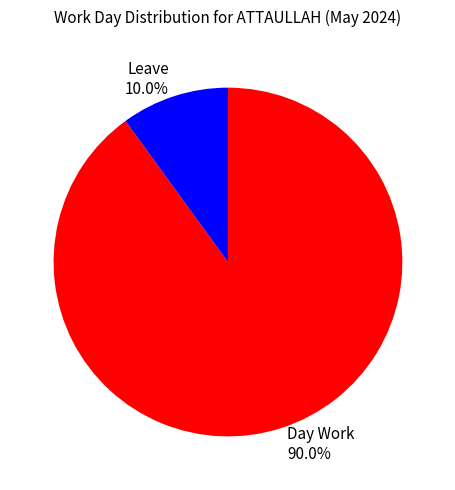

Rank the categories by value from highest to lowest.

Day Work, Leave